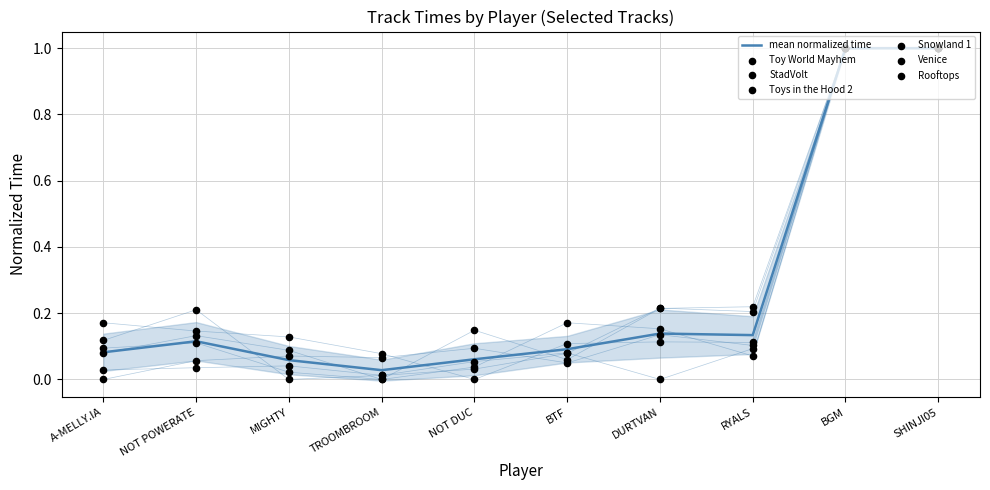

Which series contains the highest Y value?

Toy World Mayhem